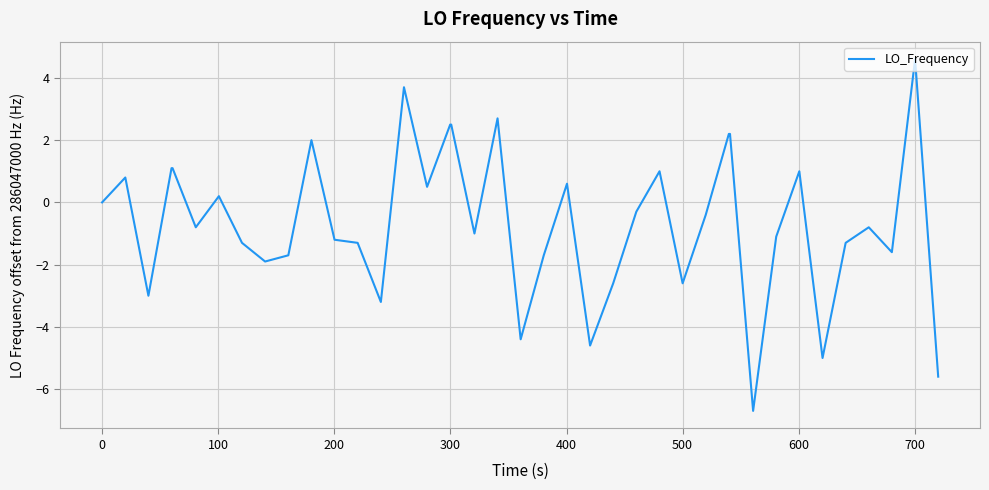

What is the difference between the maximum and minimum values?

11.3